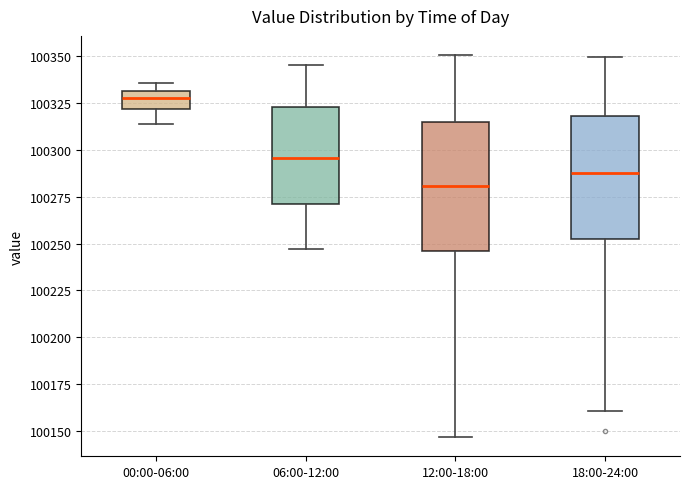

Reading left to right, transcribe this box plot: for each box, give where its median line is, the range the box spans, and where its two whiskers end, as read against the y-axis. The values are not printed on the chart, so give them approximately, as read against the axis.

00:00-06:00: median 100330 (inside the box), box 100320 to 100330, whiskers 100315 to 100335
06:00-12:00: median 100295, box 100270 to 100325, whiskers 100245 to 100345
12:00-18:00: median 100280, box 100245 to 100315, whiskers 100145 to 100350
18:00-24:00: median 100290, box 100250 to 100320, whiskers 100160 to 100350